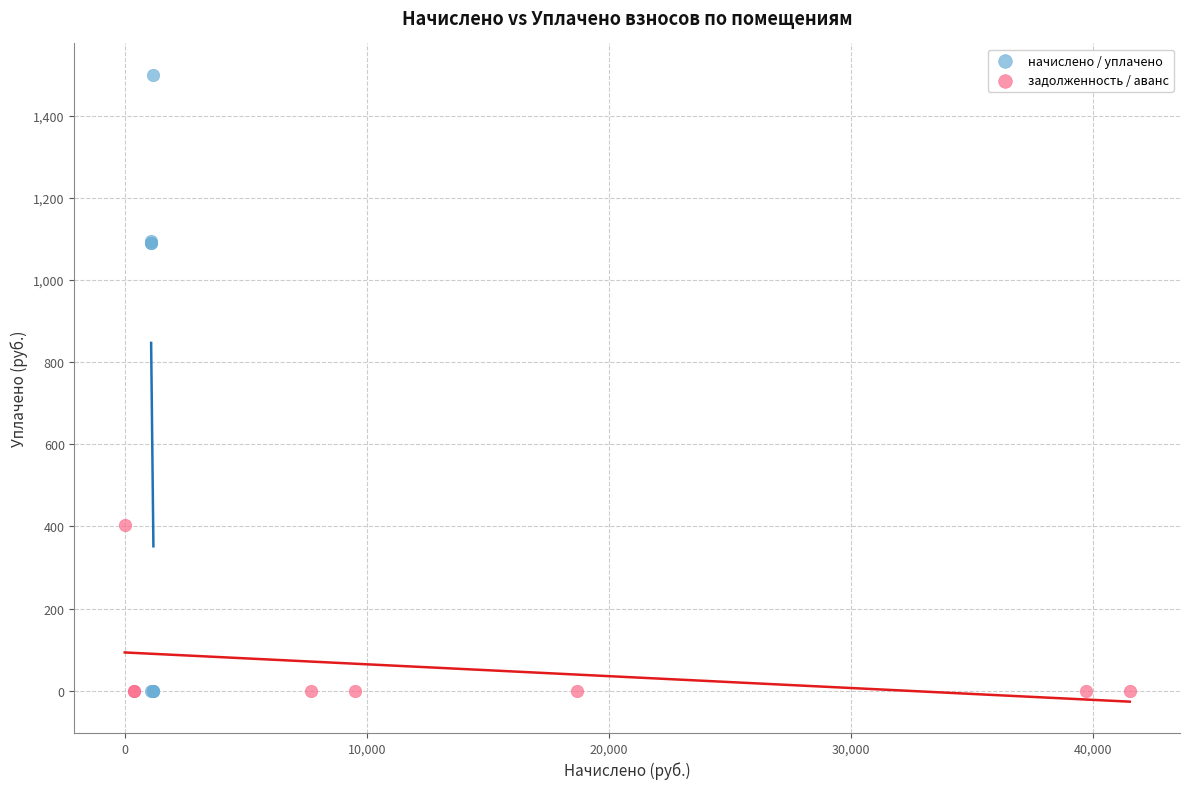

Which series has the largest Y range (max minus min)?

начислено / уплачено